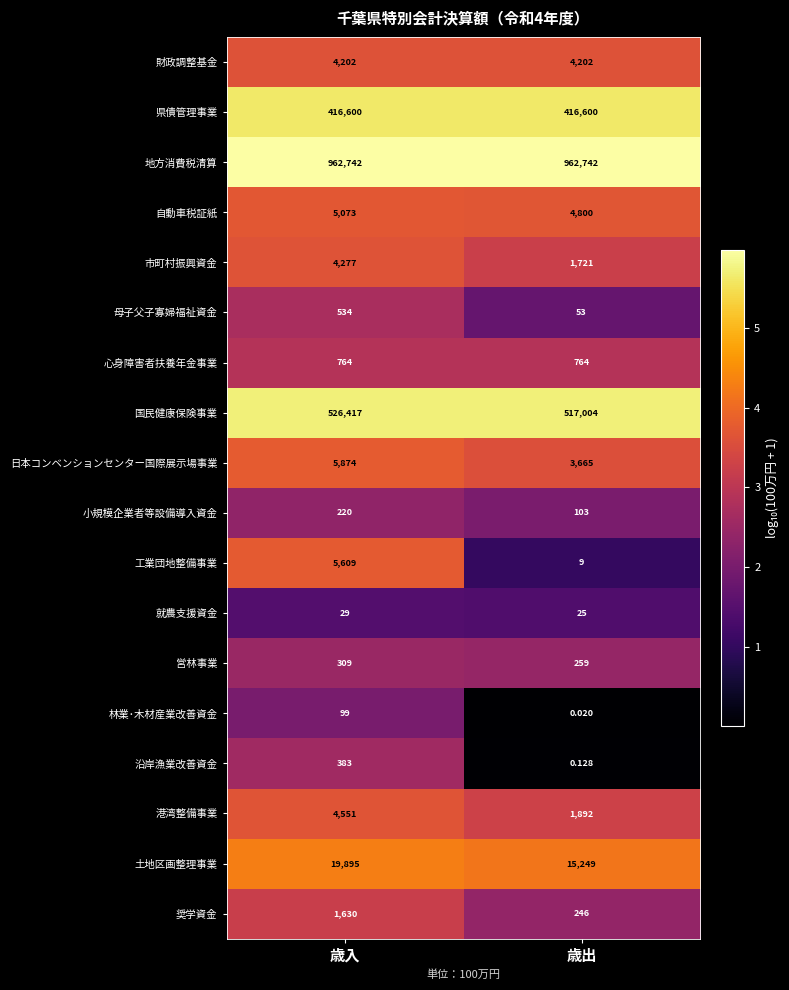

Which category has the highest value in the 就農支援資金 series?

歳入